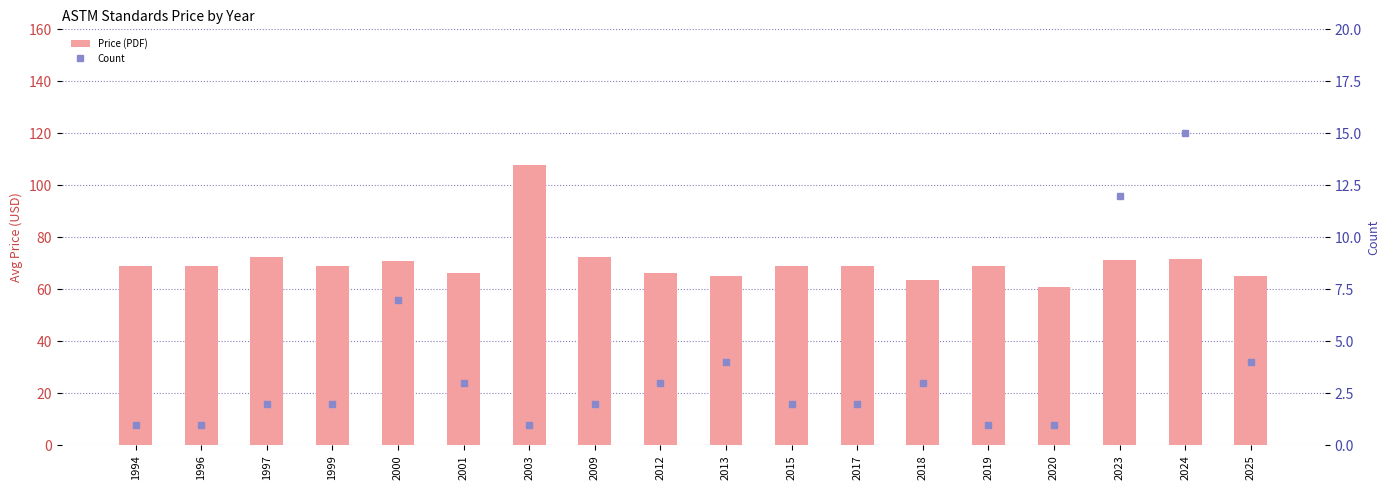

Is it true that Price (PRINT) equals 15.0 at 2024?

True